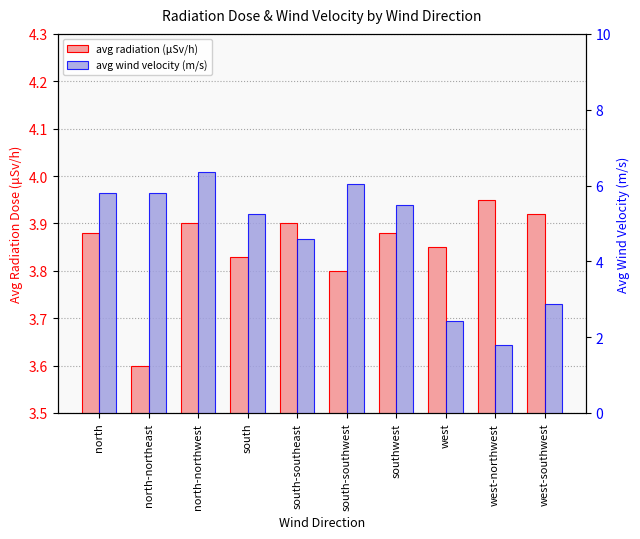

The value of avg wind velocity (m/s) at north is 5.8. True or false?

True